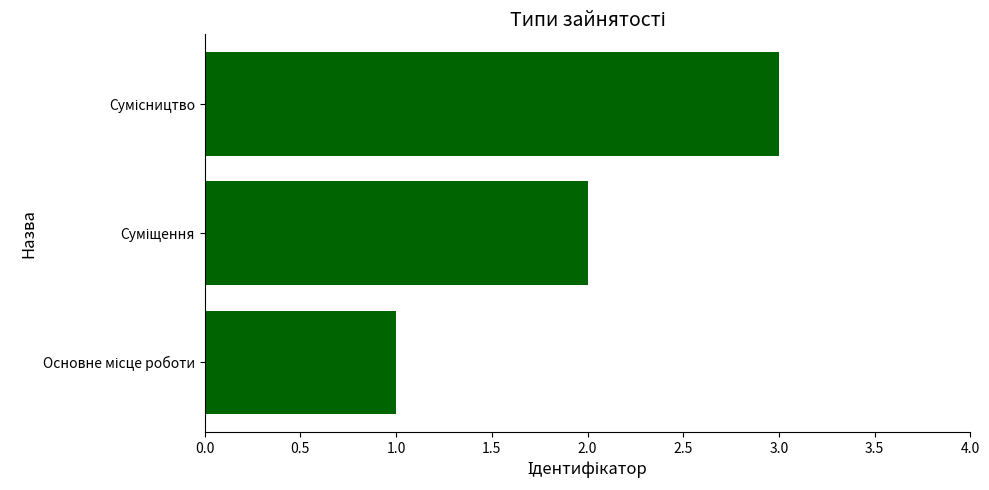

Are the bars grouped side by side (vs. stacked)?

No